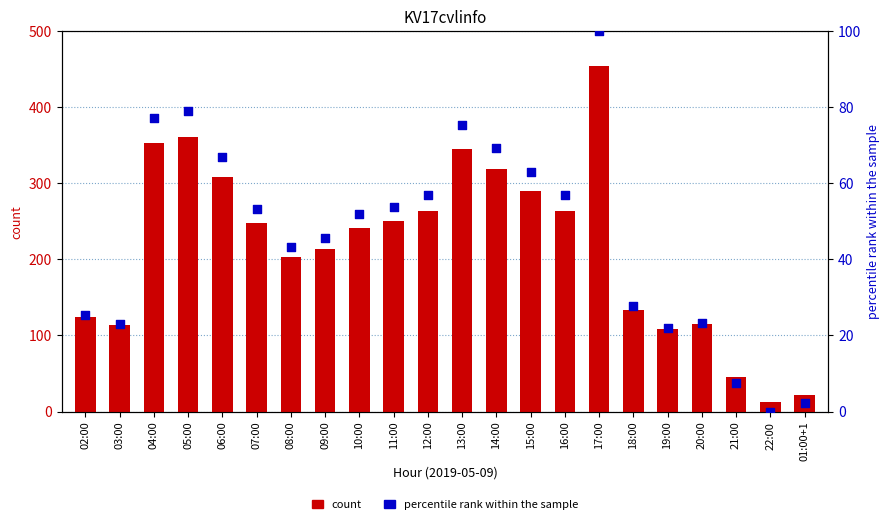

Which series contains the highest Y value?

count